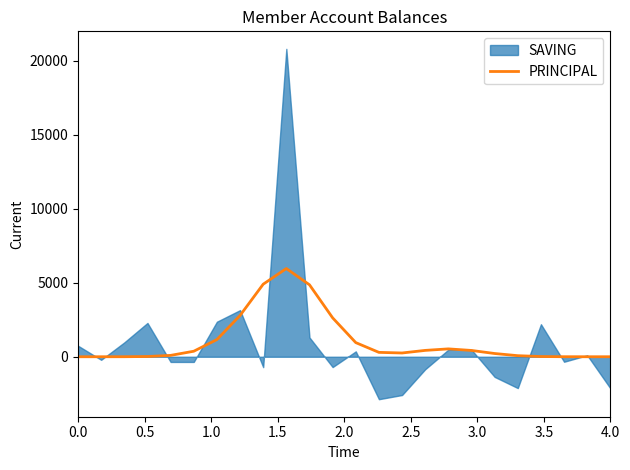

True or false: the data has more than 1 interior local peaks.

True